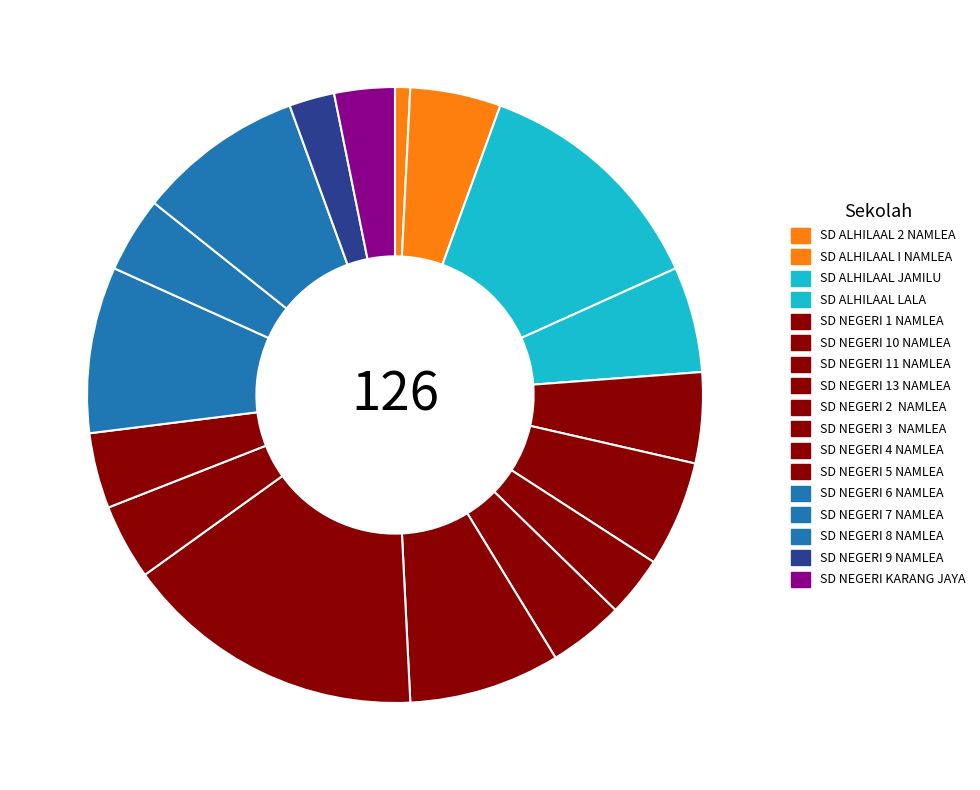

How many slices are in this pie chart?

17